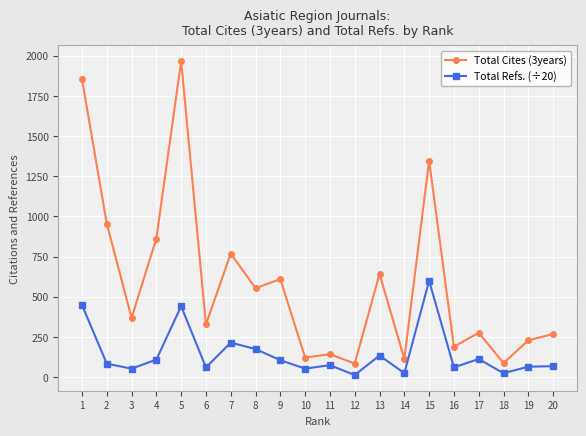

Which series has the widest spread of values?

Total Cites (3years)